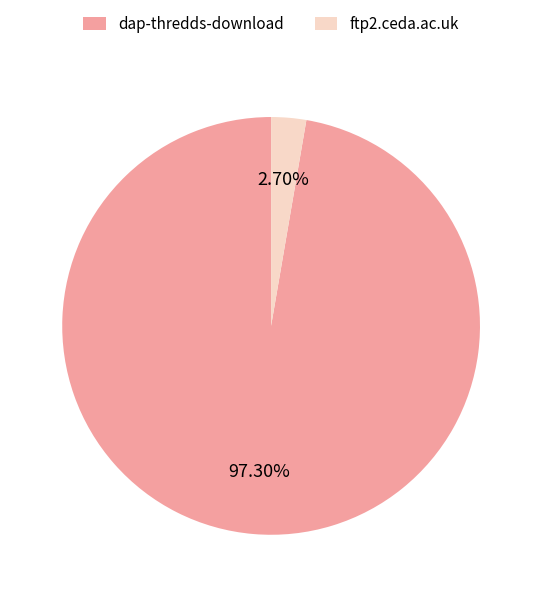

What is the ratio of the value at dap-thredds-download to the value at ftp2.ceda.ac.uk?

36.0